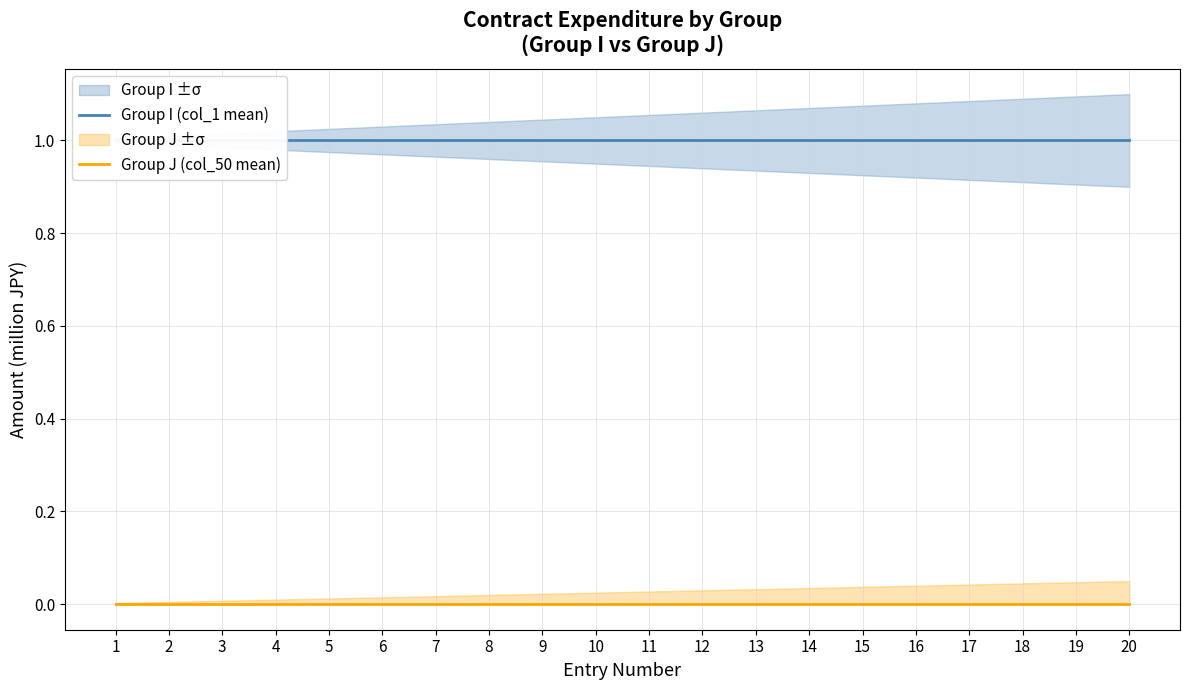

Which category has the highest value in the Group I (col_1 mean) series?

1